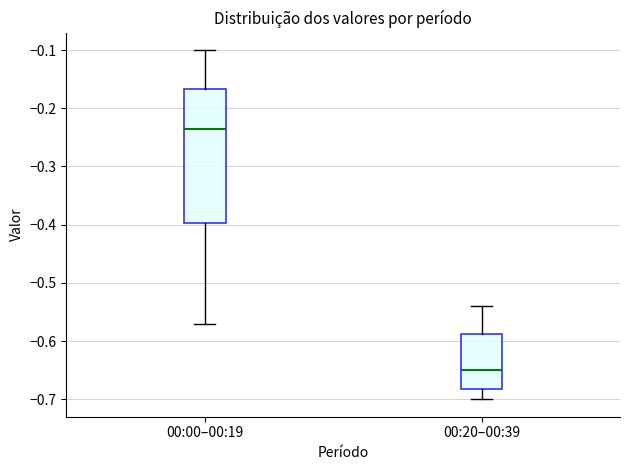

Which box's median line is the lowest?

00:20–00:39